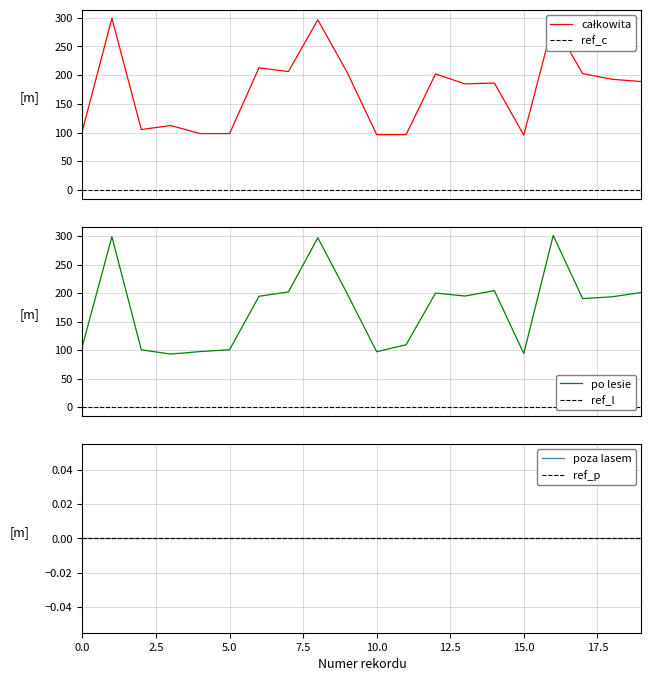

Between 5.0 and 14, which is larger?

14